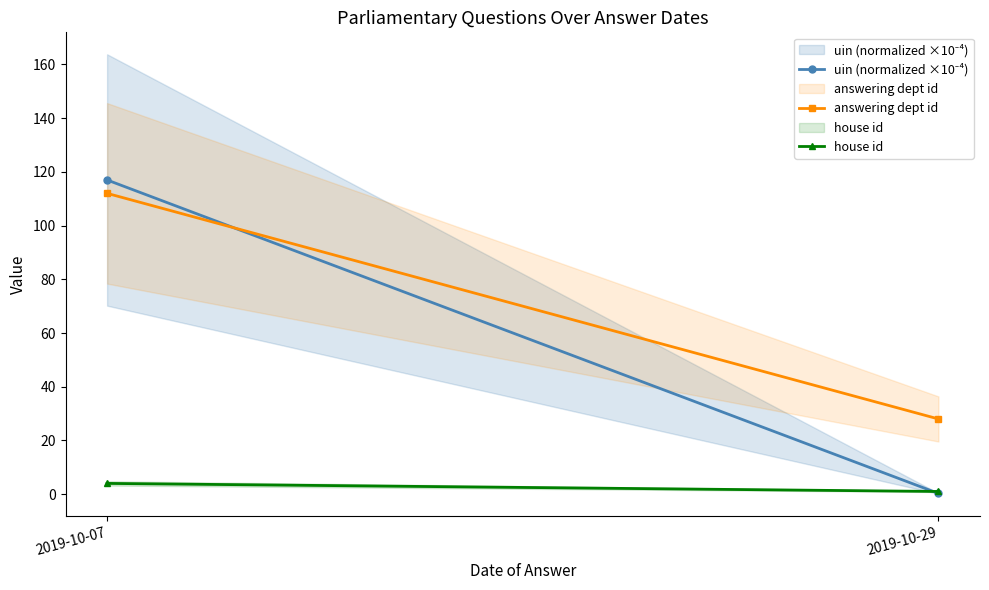

Between 2019-10-29 and 2019-10-07, which is larger?

2019-10-07